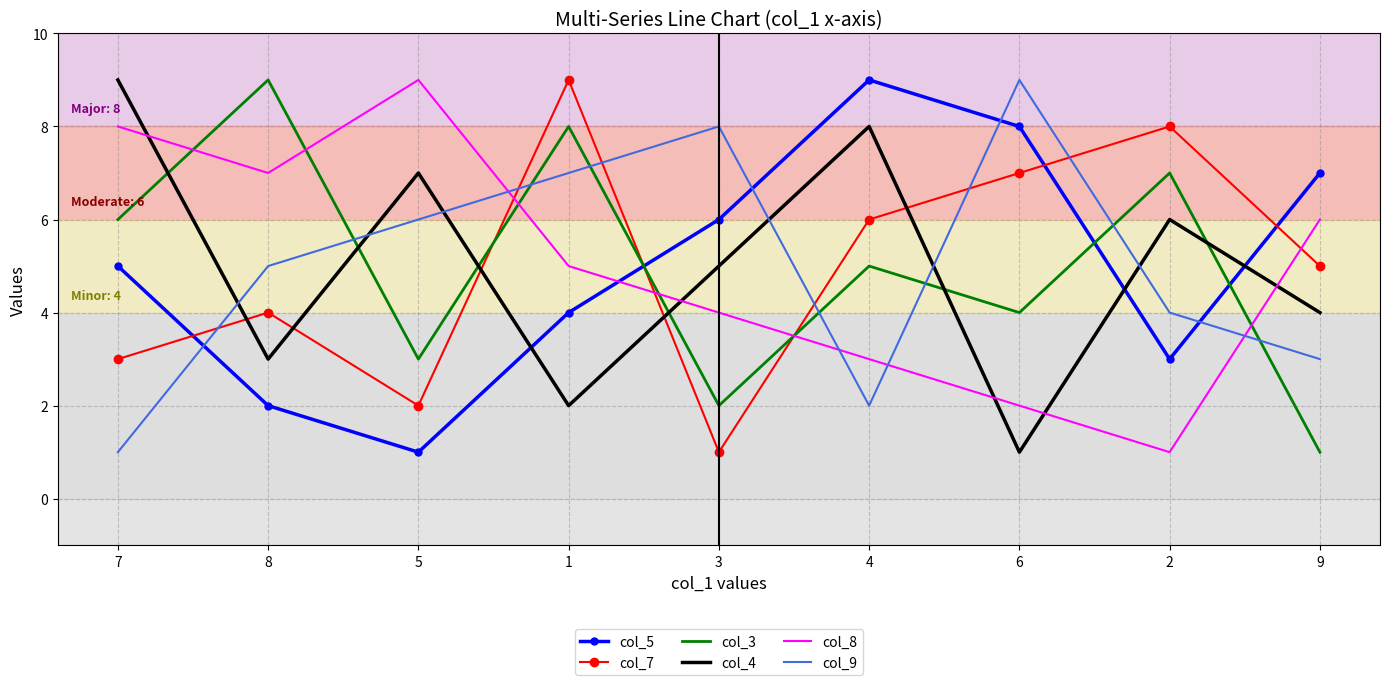

Rank the series at 5 from lowest to highest value.

col_5, col_7, col_3, col_9, col_4, col_8